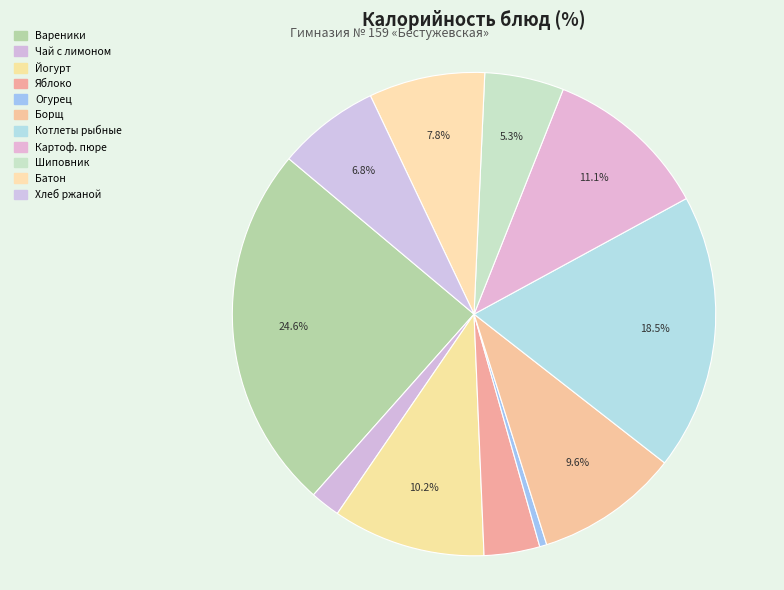

To the nearest percent, what is the difference between the largest and smallest slice percentages?

24%